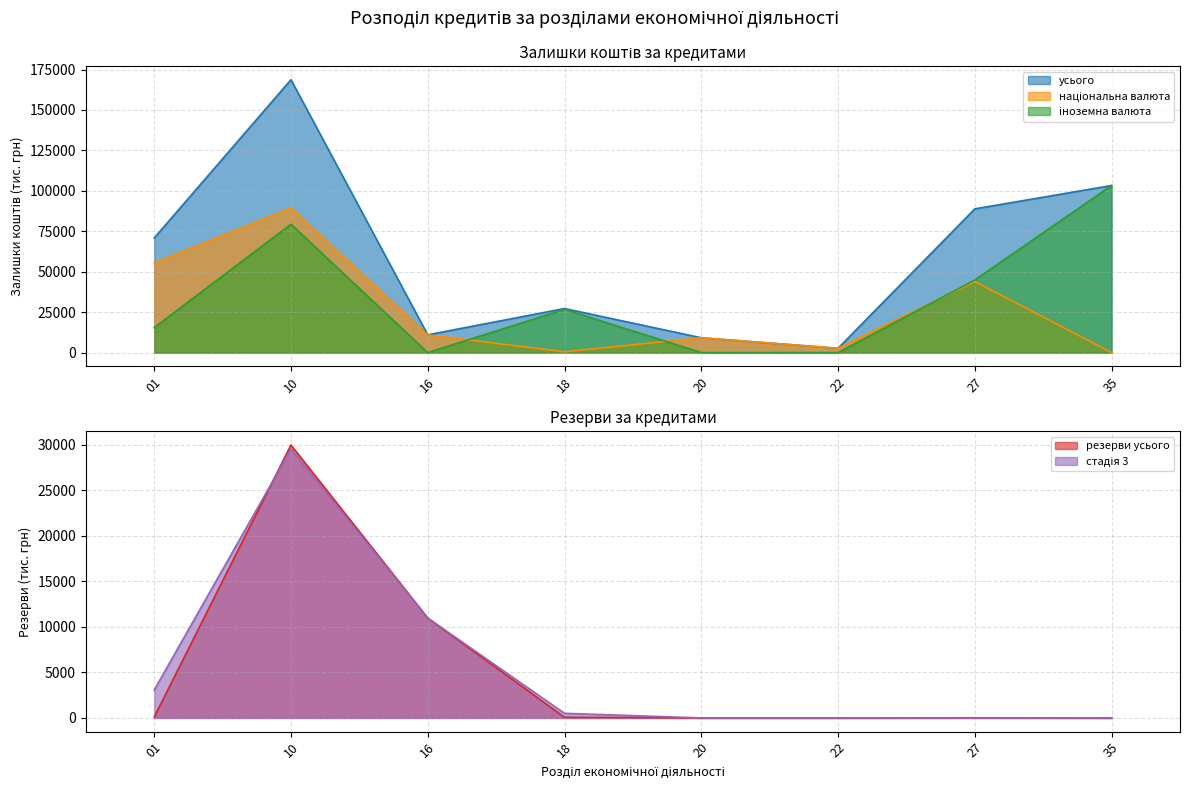

What is the sum of the усього values at 20 and 10?

177890.7